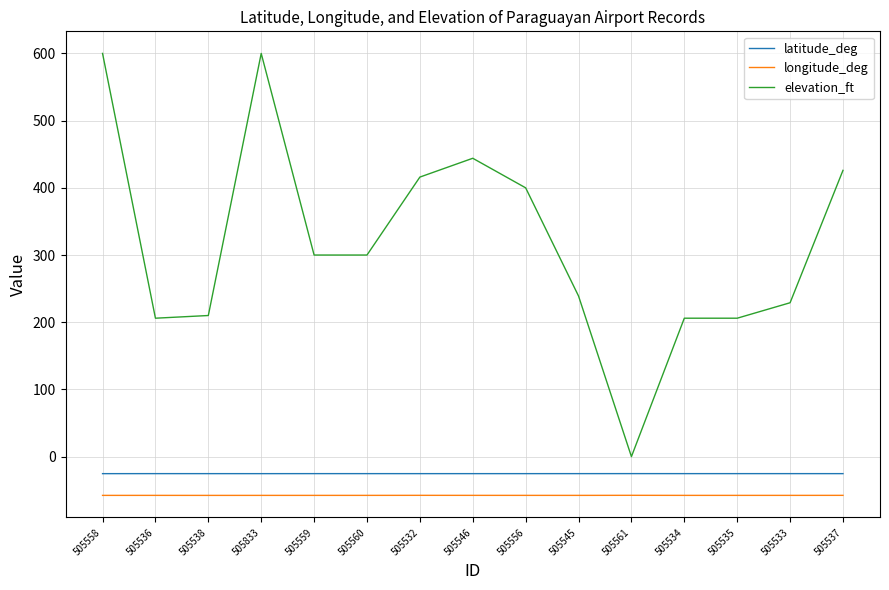

Which series has the widest spread of values?

elevation_ft